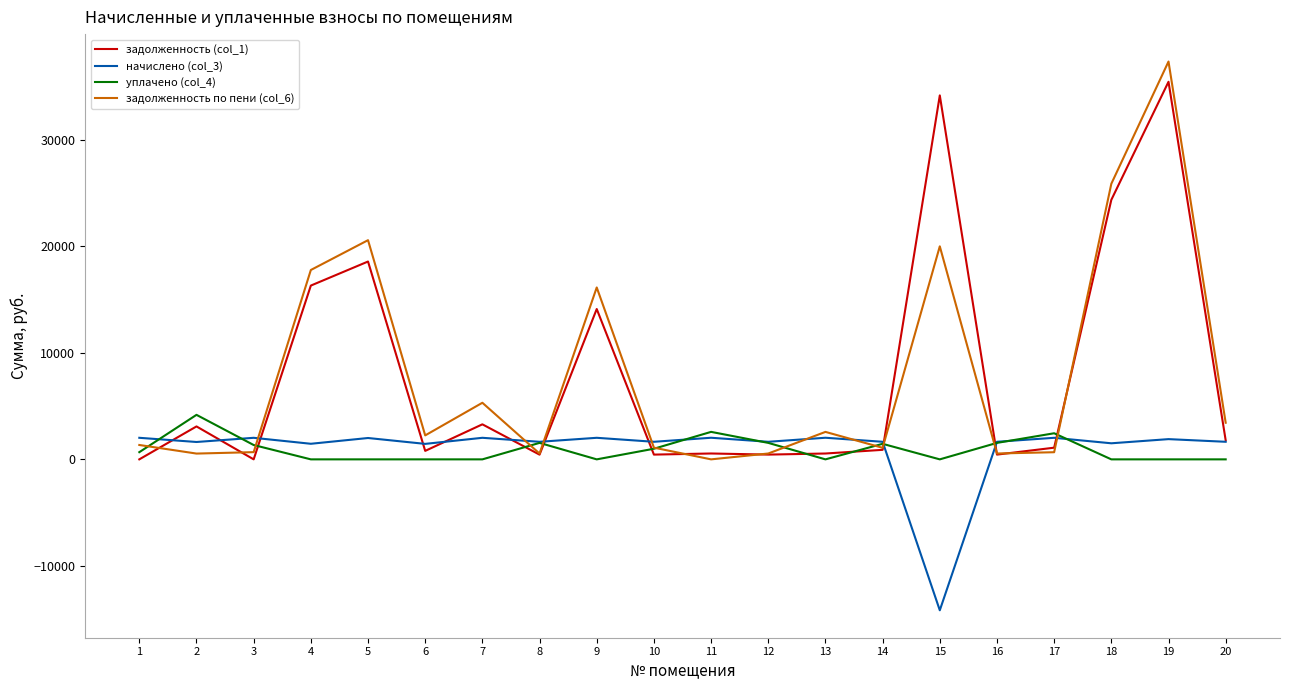

Is it true that задолженность по пени (col_6) equals 546.0 at 8?

True